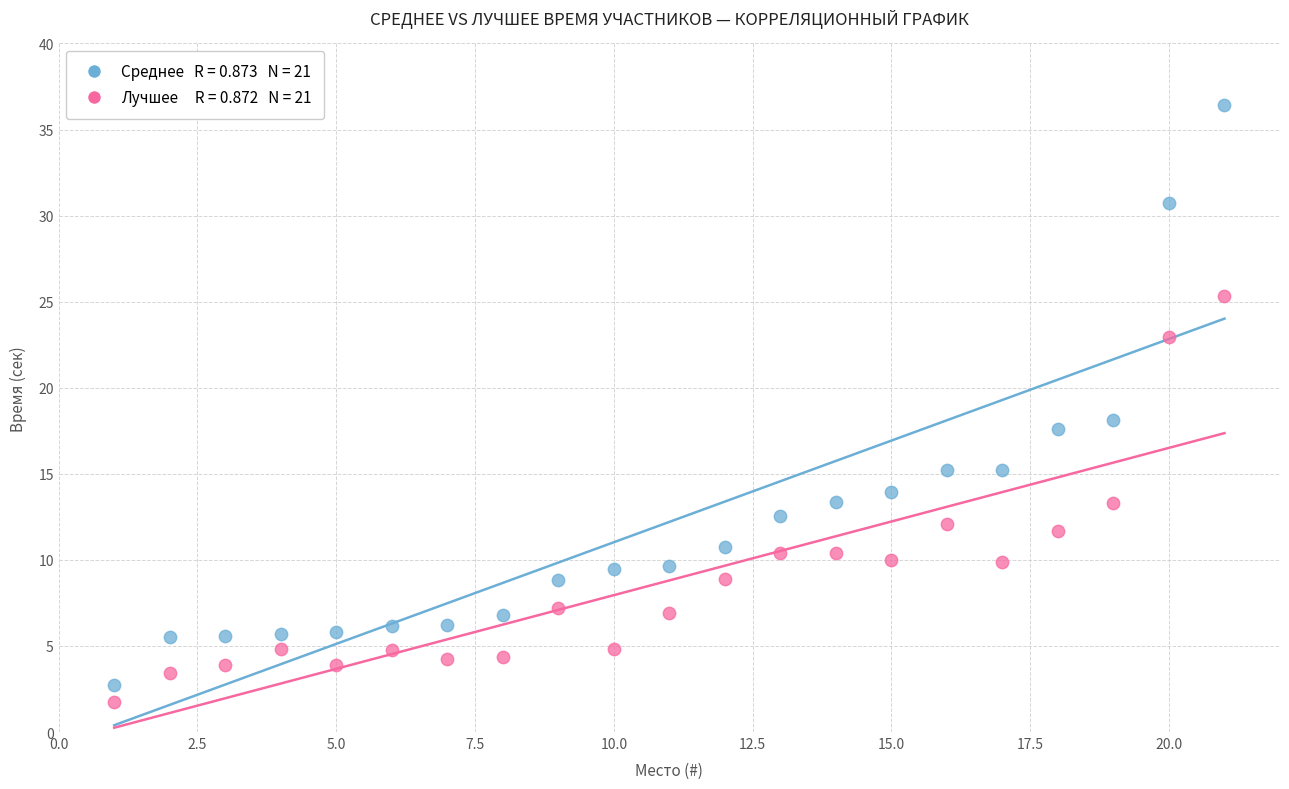

Across all series, what Y value is closest to 19?

18.1